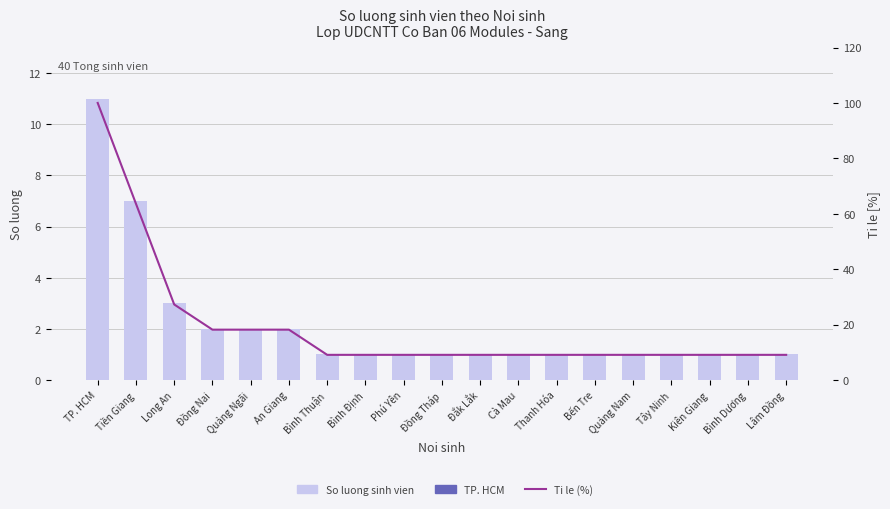

What is the value of the So luong sinh vien bar at the 5th from the left?

2.0